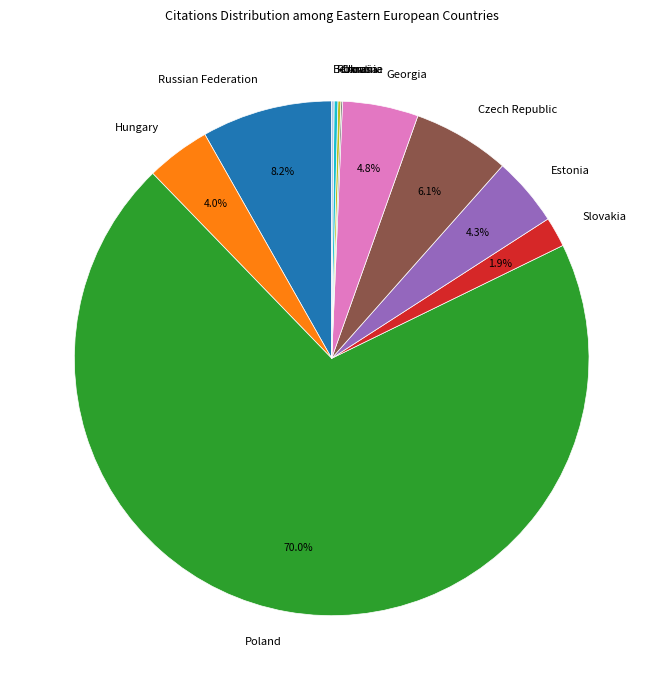

How much of the chart is everything except Czech Republic?

93.9%